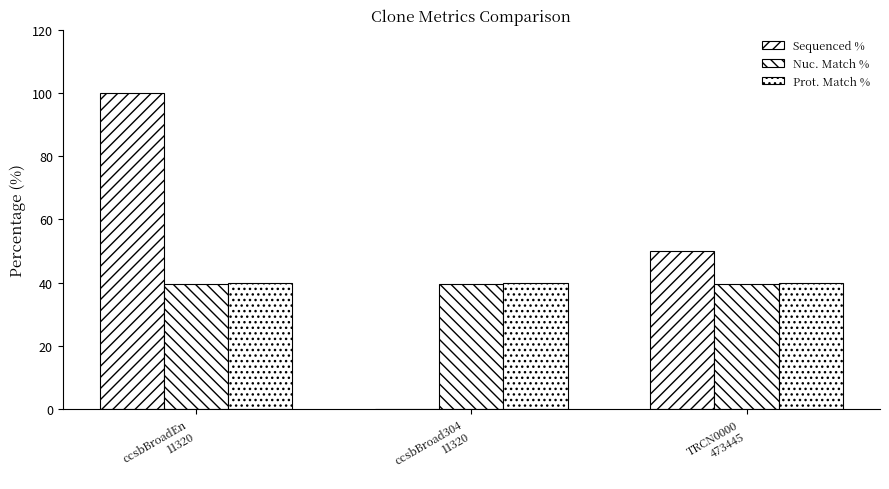

Count the number of data series in this chart.

3